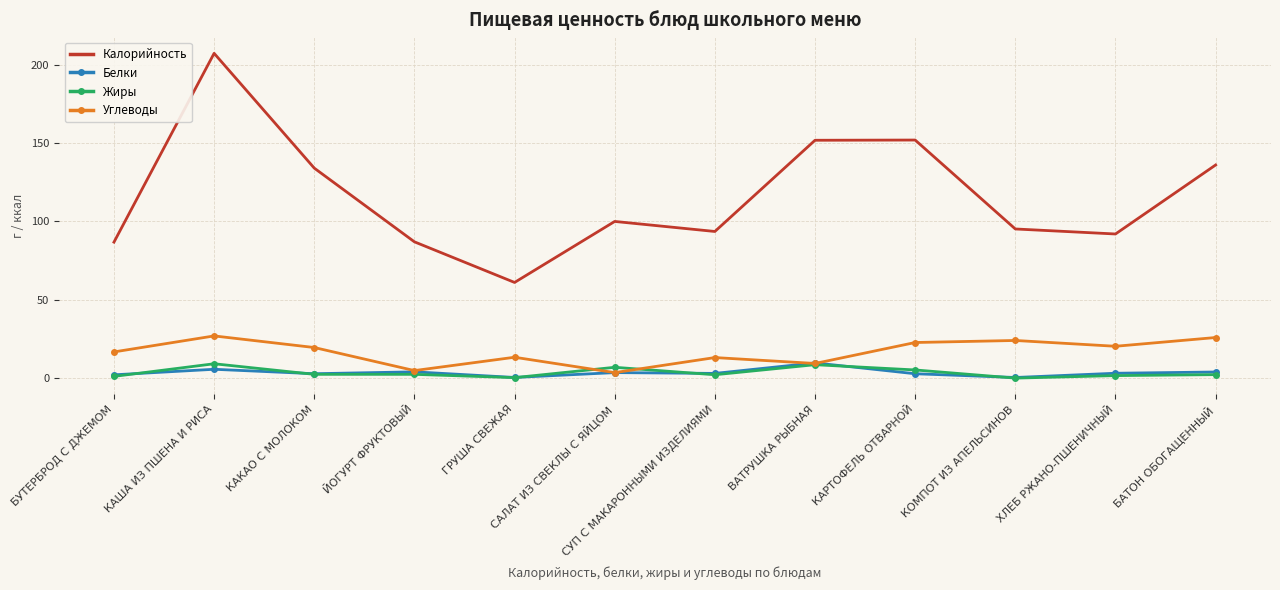

At which category is the sum across all series the highest?

КАША ИЗ ПШЕНА И РИСА